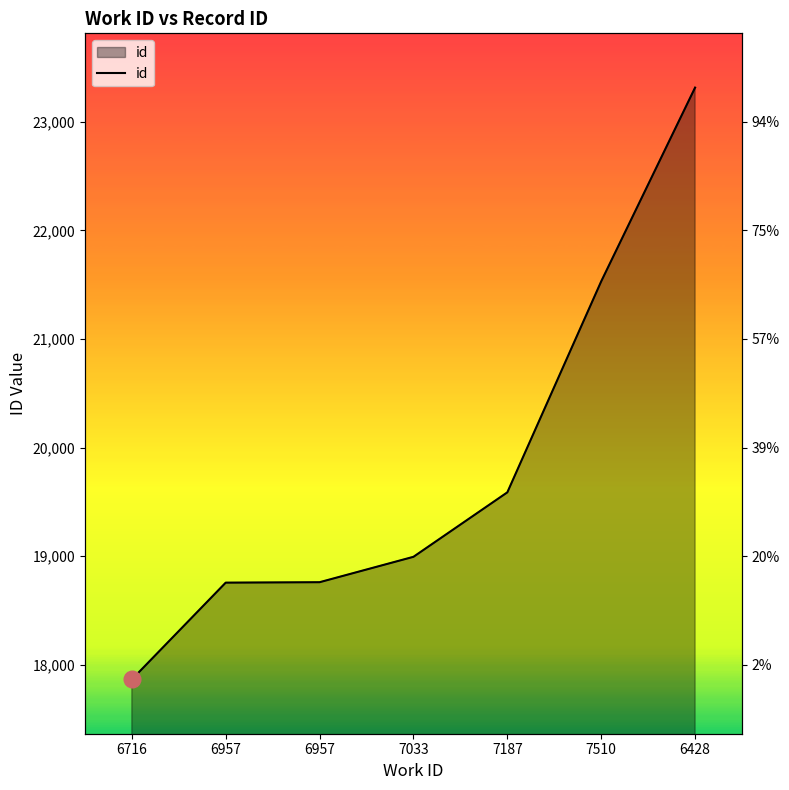

What is the smallest value displayed?

17863